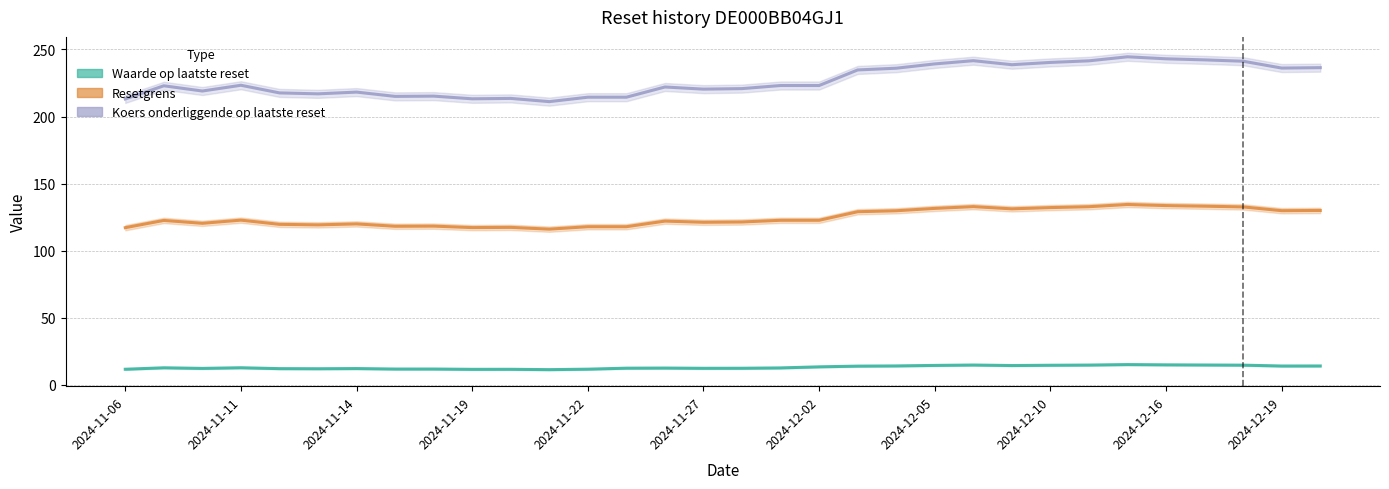

What position from the right is 2024-11-22?

20